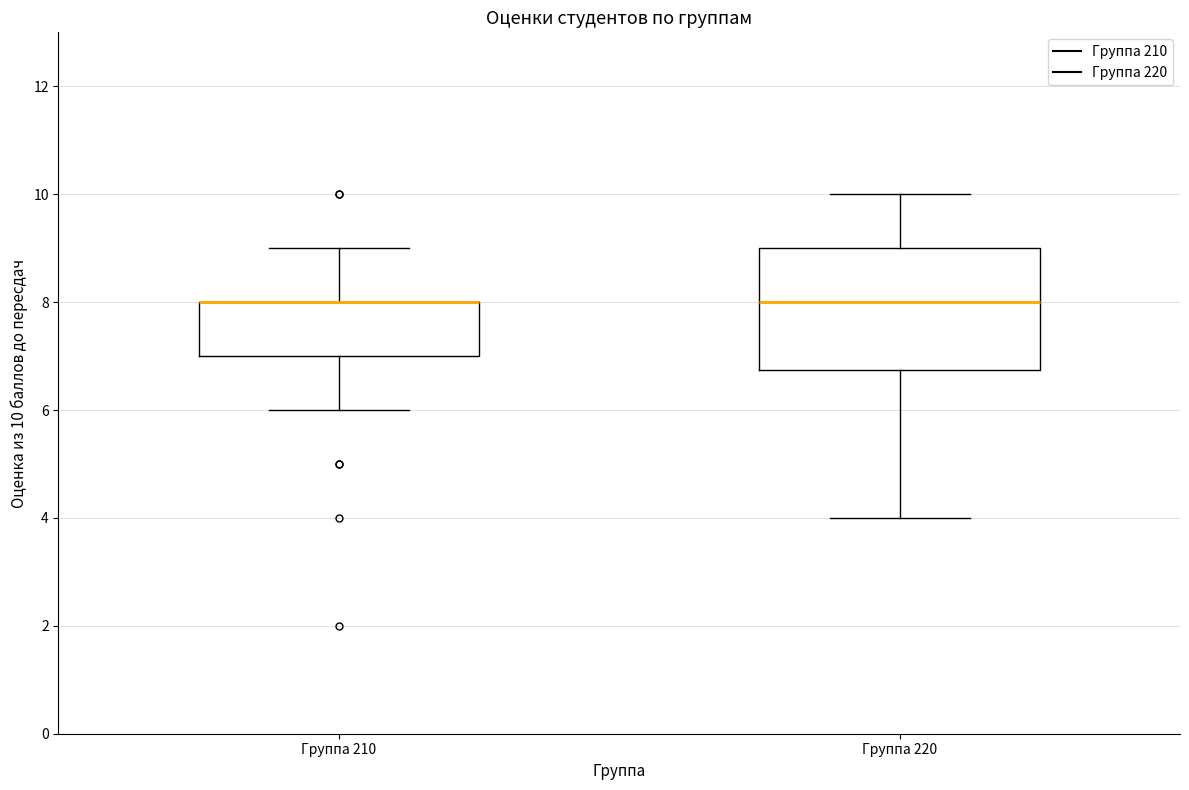

Which box is the tallest, from its lower edge to its upper edge?

Группа 220